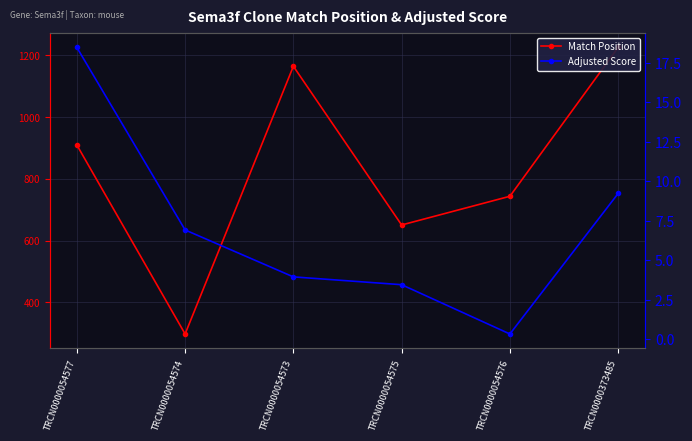

What position from the left is TRCN0000054575?

4